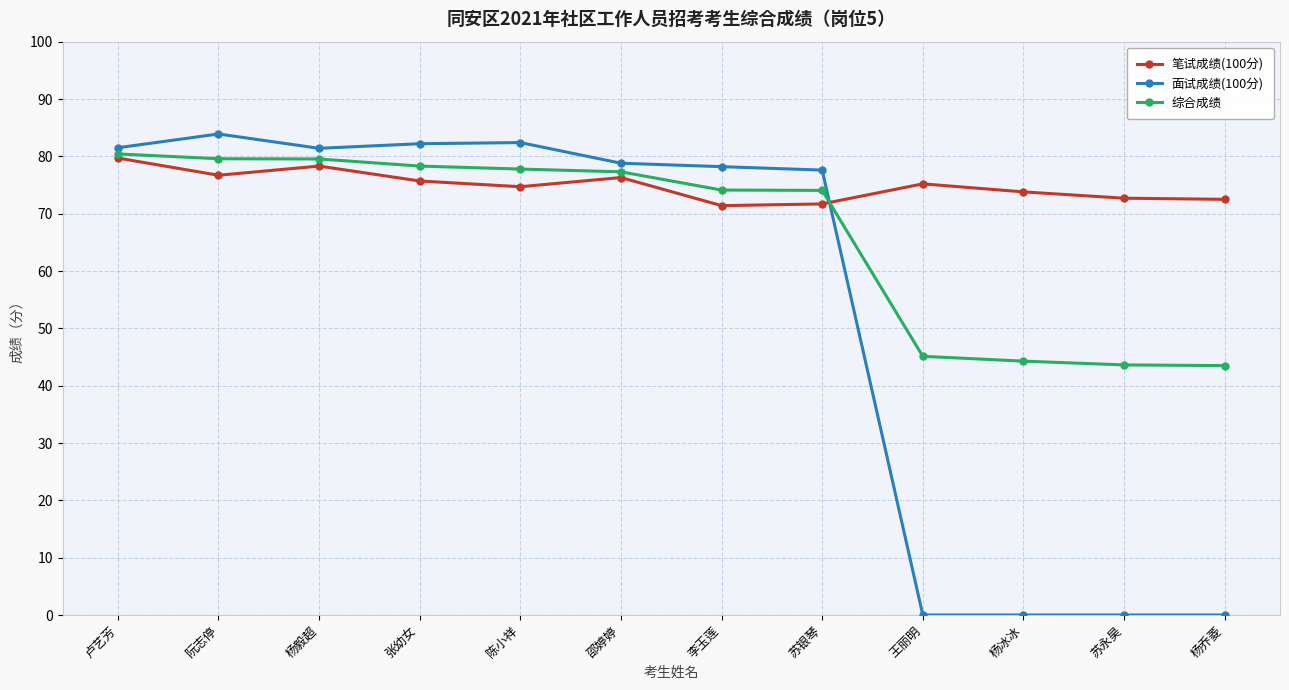

List the series in order of their overall mean, lowest first.

面试成绩(100分), 综合成绩, 笔试成绩(100分)